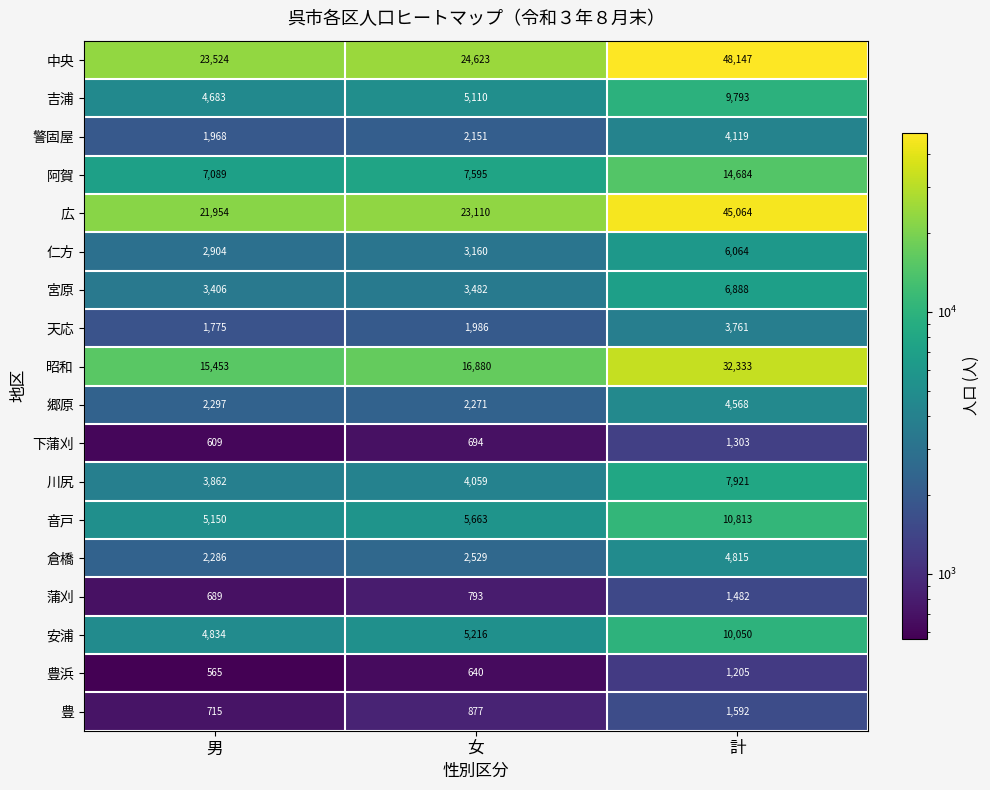

Which series changed the most between 男 and 計?

中央